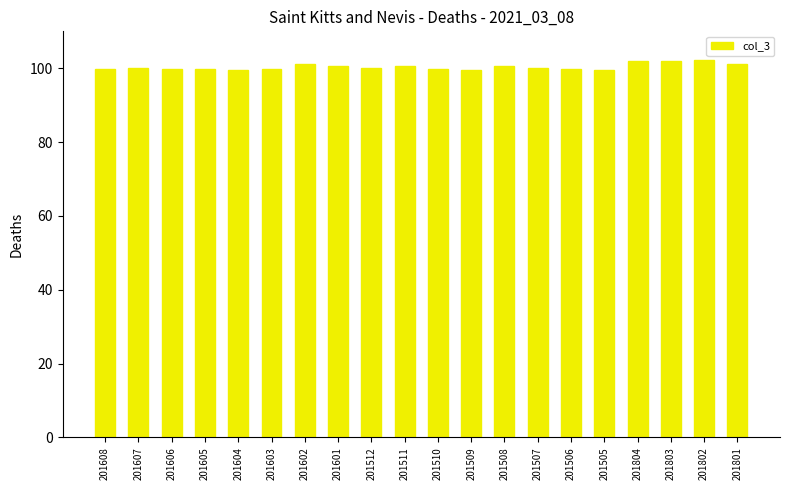

What is the ratio of the value at 201804 to the value at 201606?

1.0